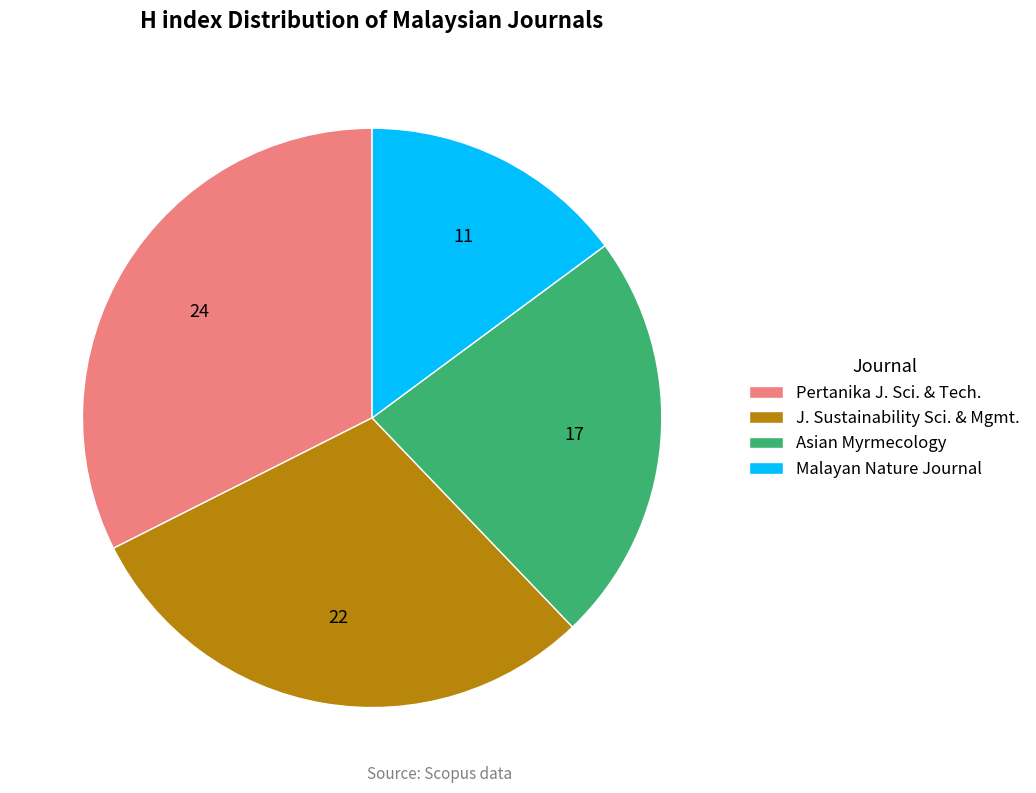

Is there any slice that represents more than half of the pie?

No